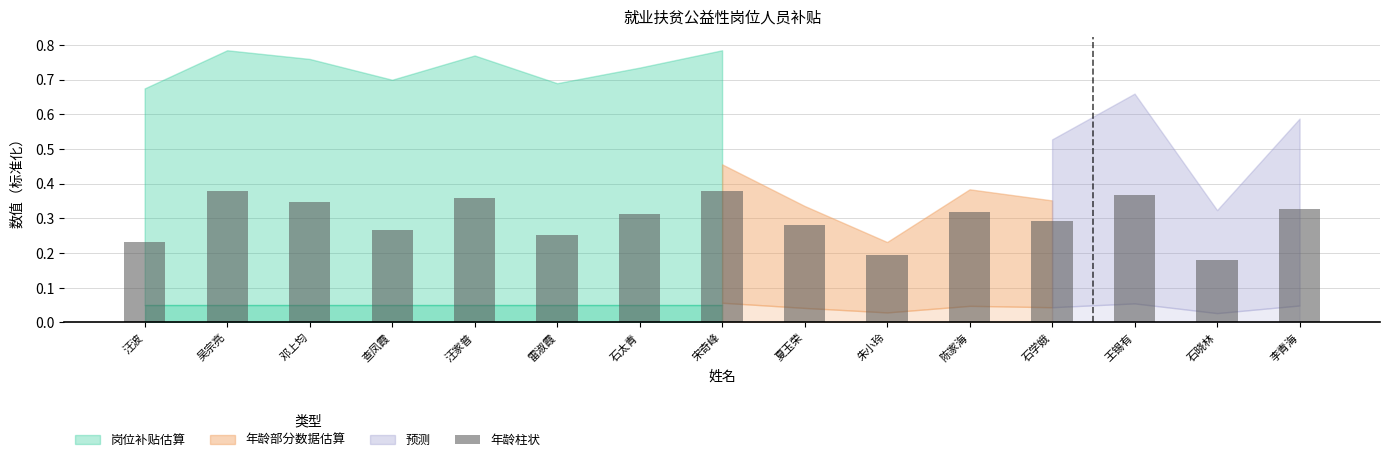

Is it true that the value at 查凤霞 is 0.3?

True